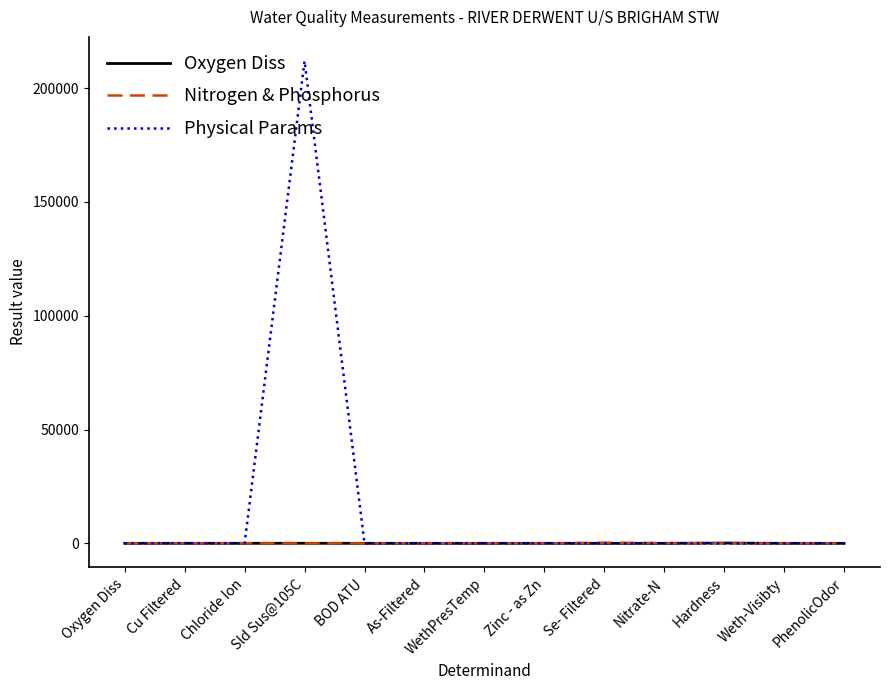

Which series has the largest total across all categories?

Physical Params